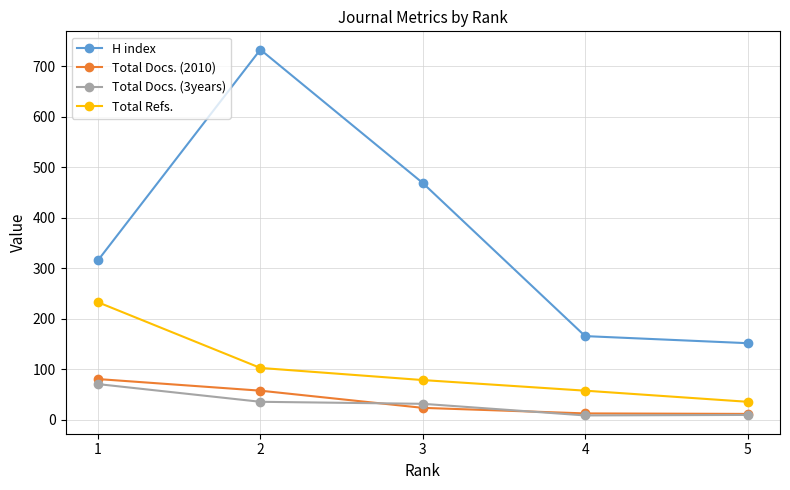

At which label does Total Docs. (2010) first exceed 24?

1